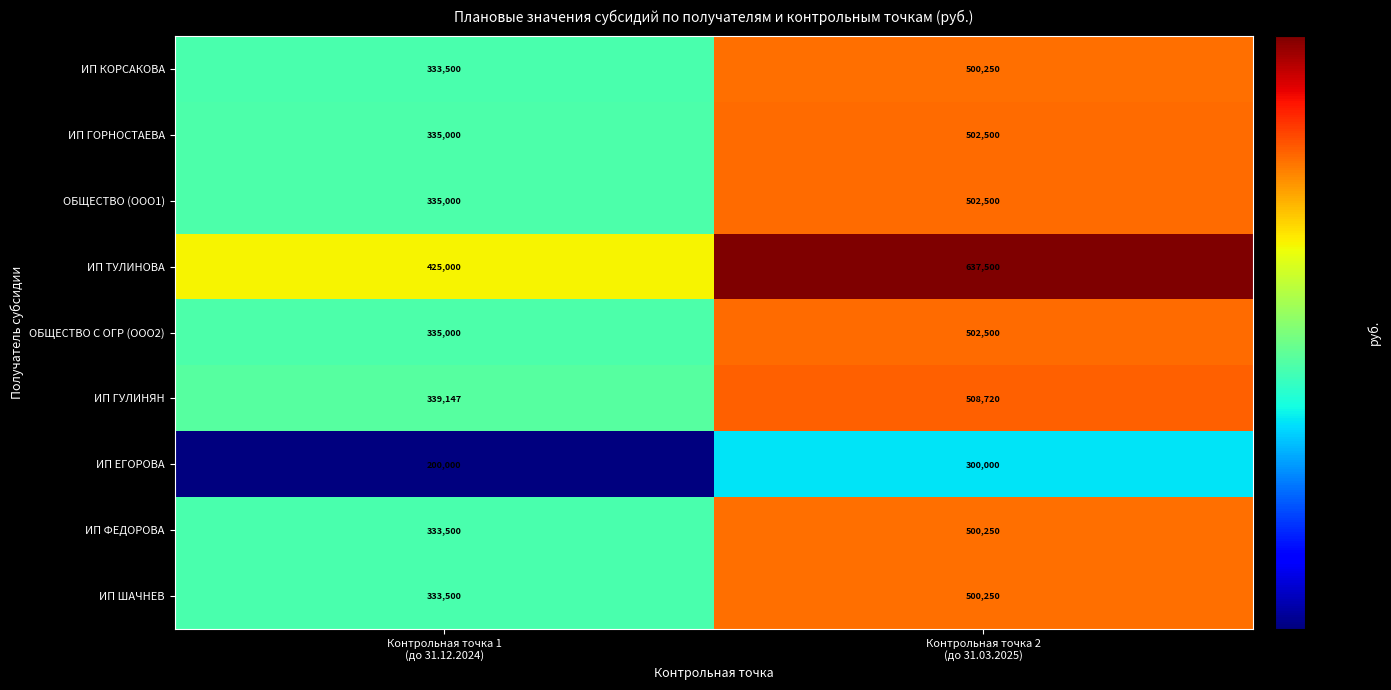

Between Контрольная точка 1
(до 31.12.2024) and Контрольная точка 2
(до 31.03.2025), which series saw the biggest shift?

ИП ТУЛИНОВА